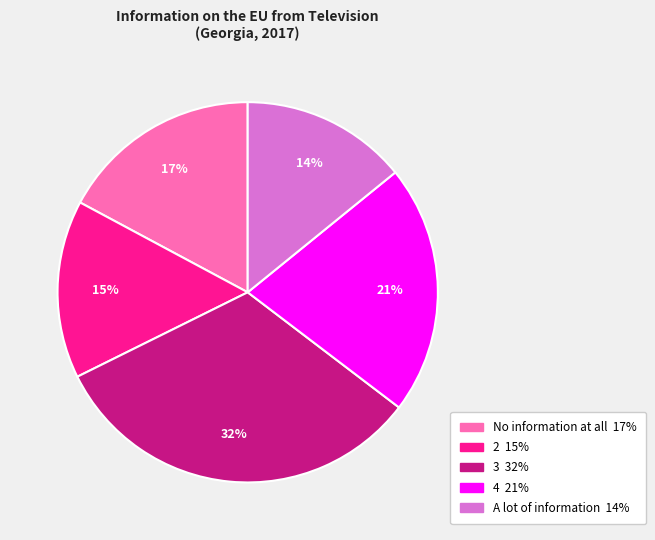

To the nearest percent, what percentage of the pie is No information at all?

17%